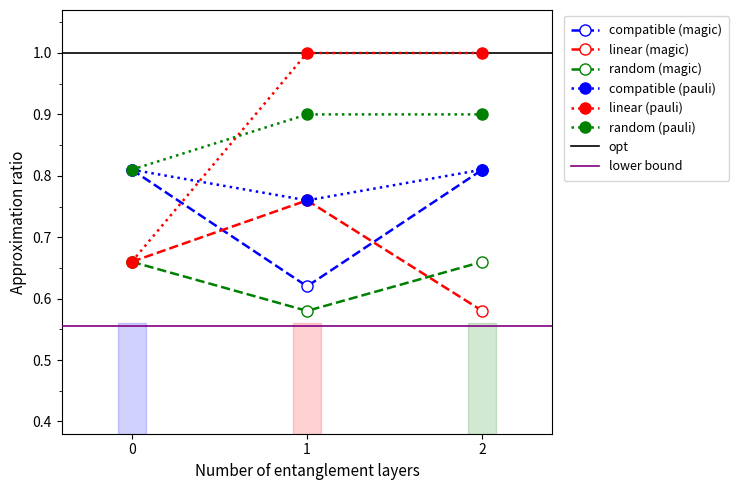

True or false: random (magic) has a value of 1.1 at 0.

False